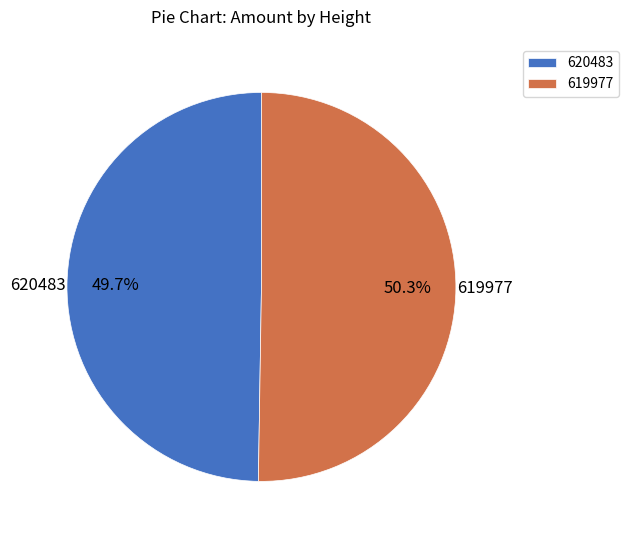

To the nearest percent, what is the combined percentage of 619977 and 620483?

100%